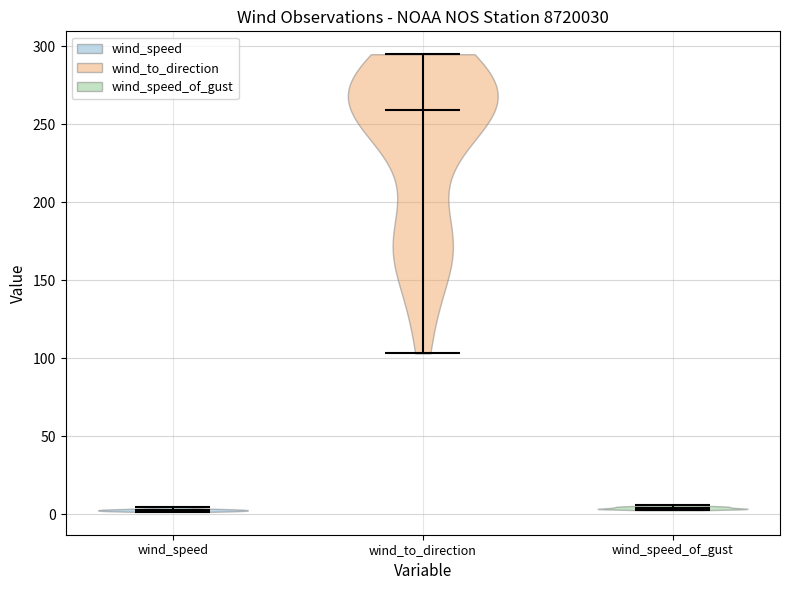

Reading left to right, read every violin against the y-axis: where its median line is, and the lowest and highest points it reaches. The values are not printed on the chart, so give them approximately, as read against the axis.

wind_speed: median line 5, lowest point 0, highest point 5
wind_to_direction: median line 260, lowest point 105, highest point 295
wind_speed_of_gust: median line 5, lowest point 0, highest point 5